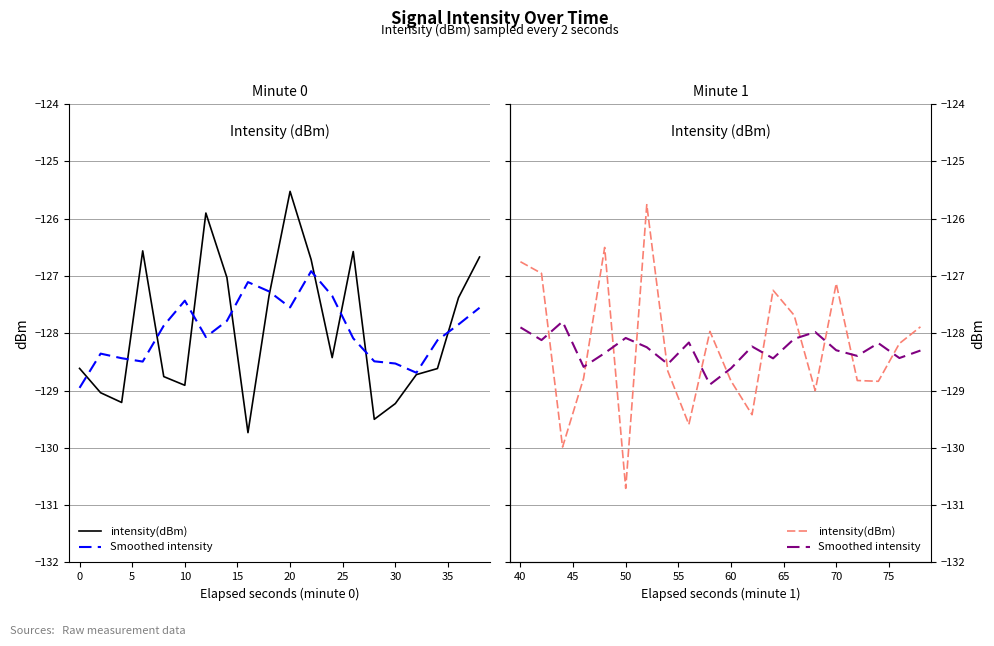

True or false: Smoothed intensity has a value of -43.9 at 18.

False